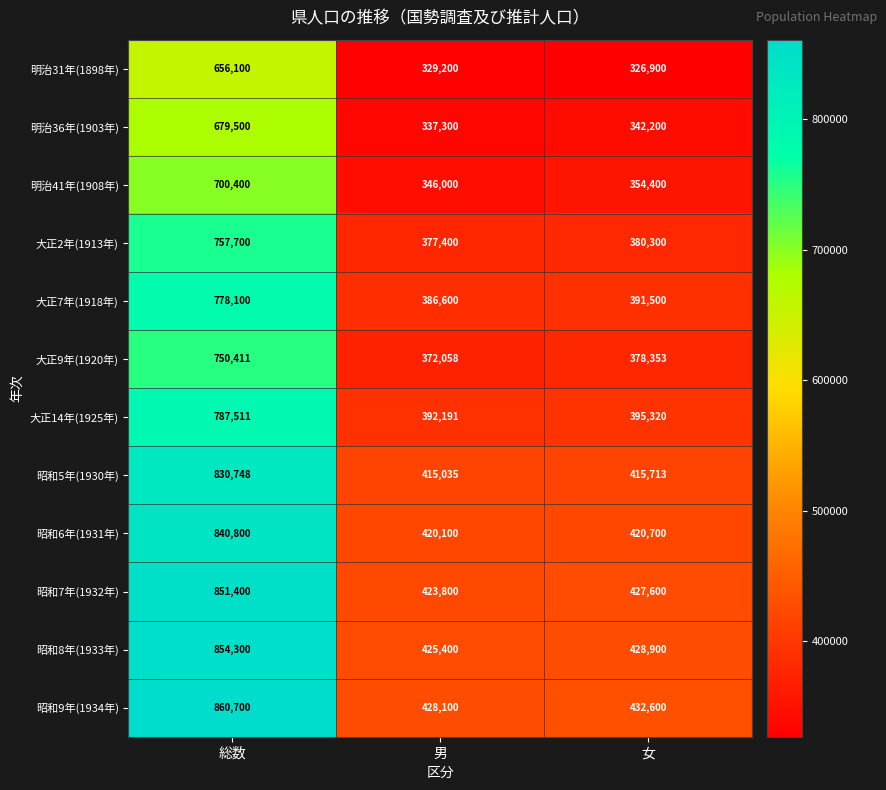

Which category has the highest value across all series?

総数